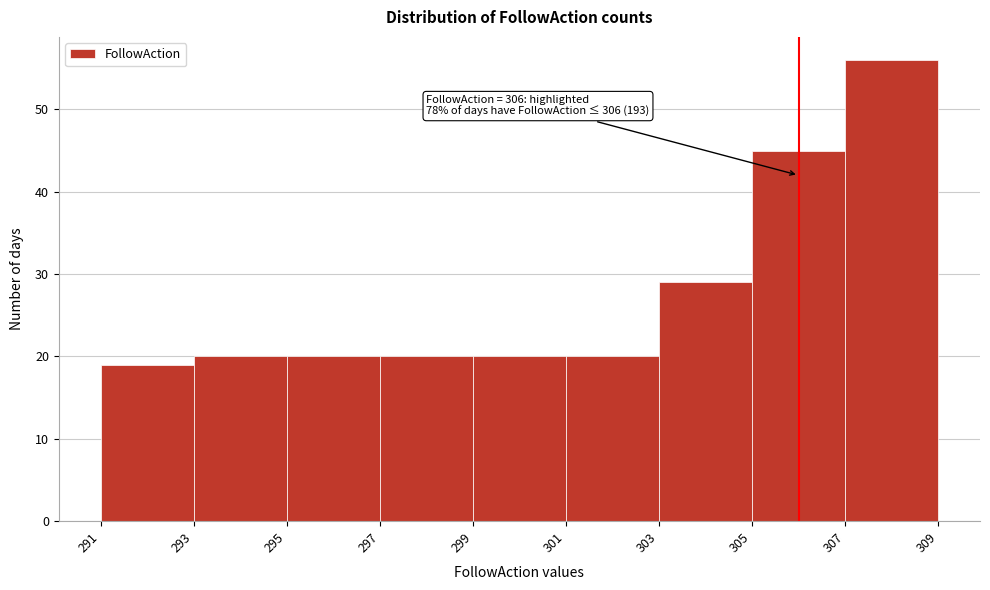

Over which range of the x-axis is the bar tallest?

307 to 309